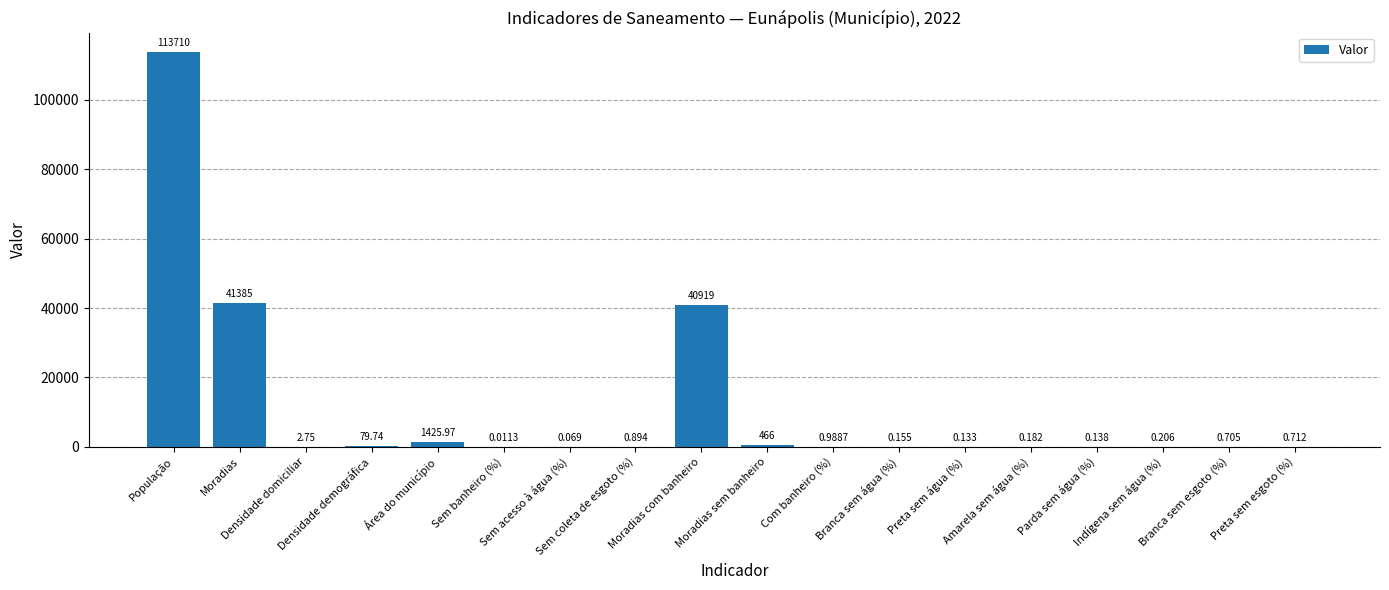

Are the bars horizontal?

No